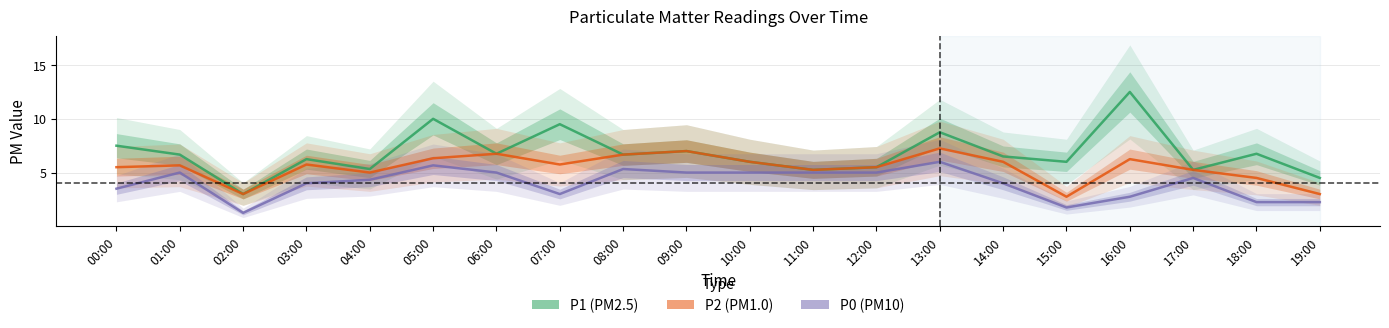

True or false: P0 has more than 0 points higher than both neighbors.

True